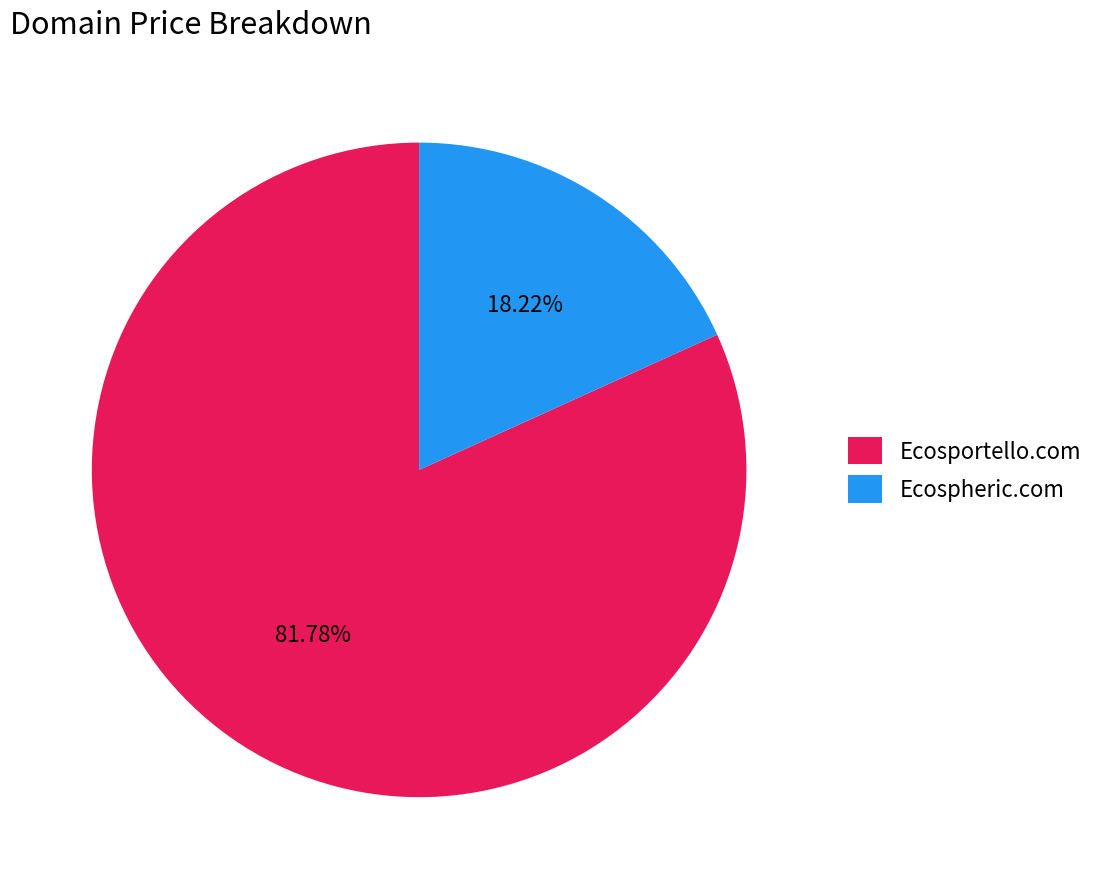

Which has a higher value, Ecosportello.com or Ecospheric.com?

Ecosportello.com